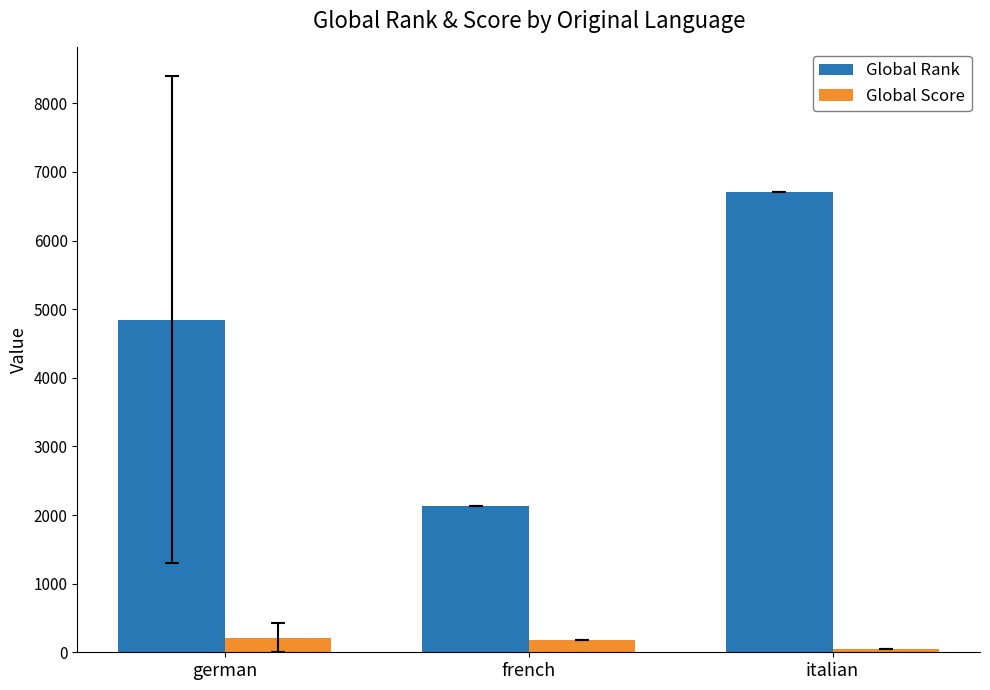

True or false: Global Rank has a value of 6705.0 at italian.

True